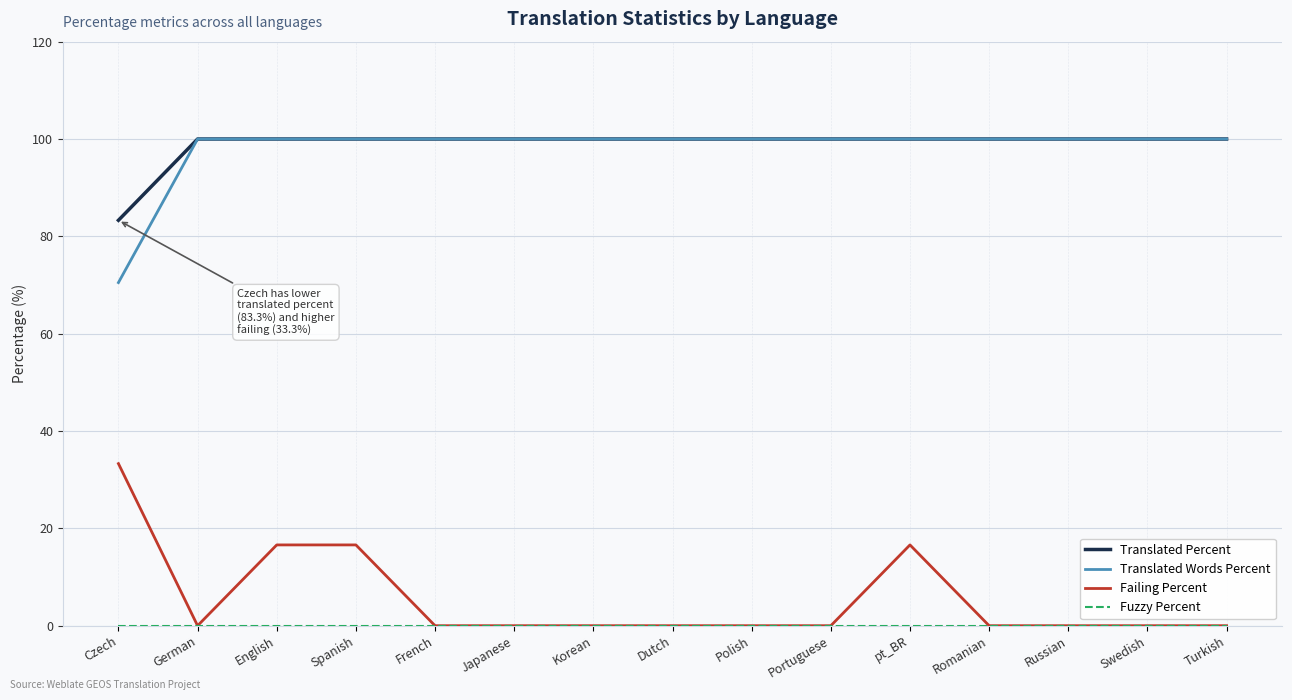

Read the Translated Percent value at Portuguese.

100.0